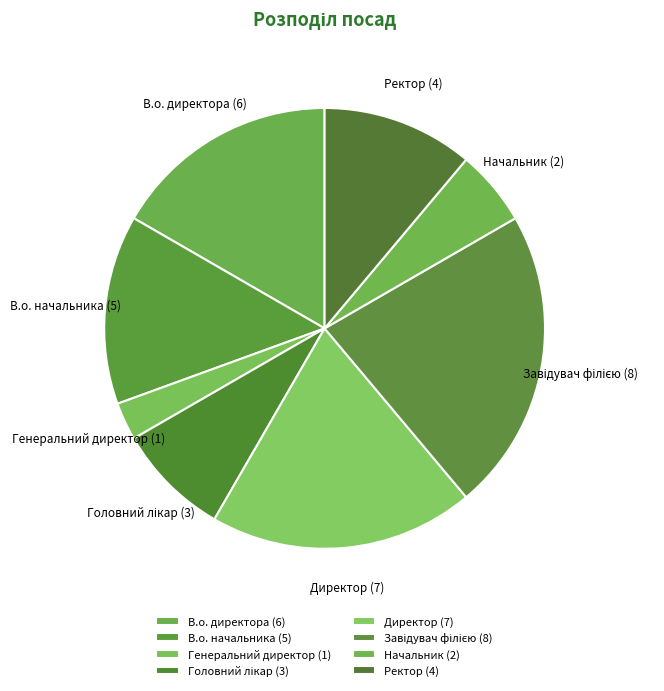

Is the sum of Директор and Начальник greater than half?

No